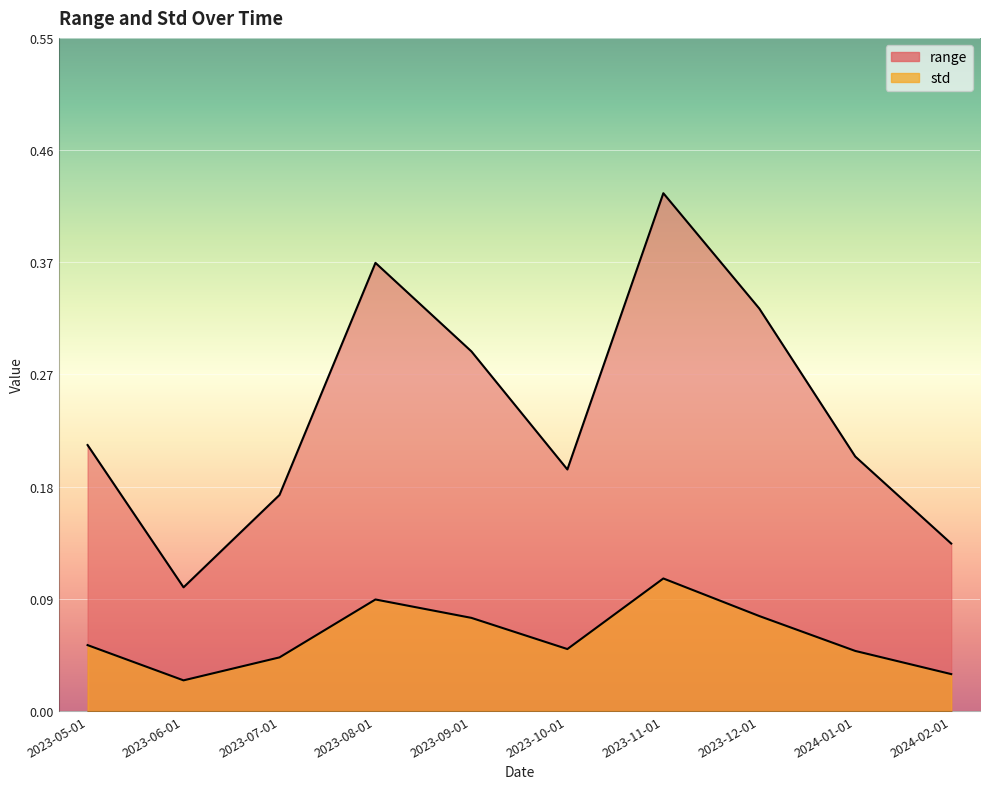

True or false: range and std intersect in this chart.

False